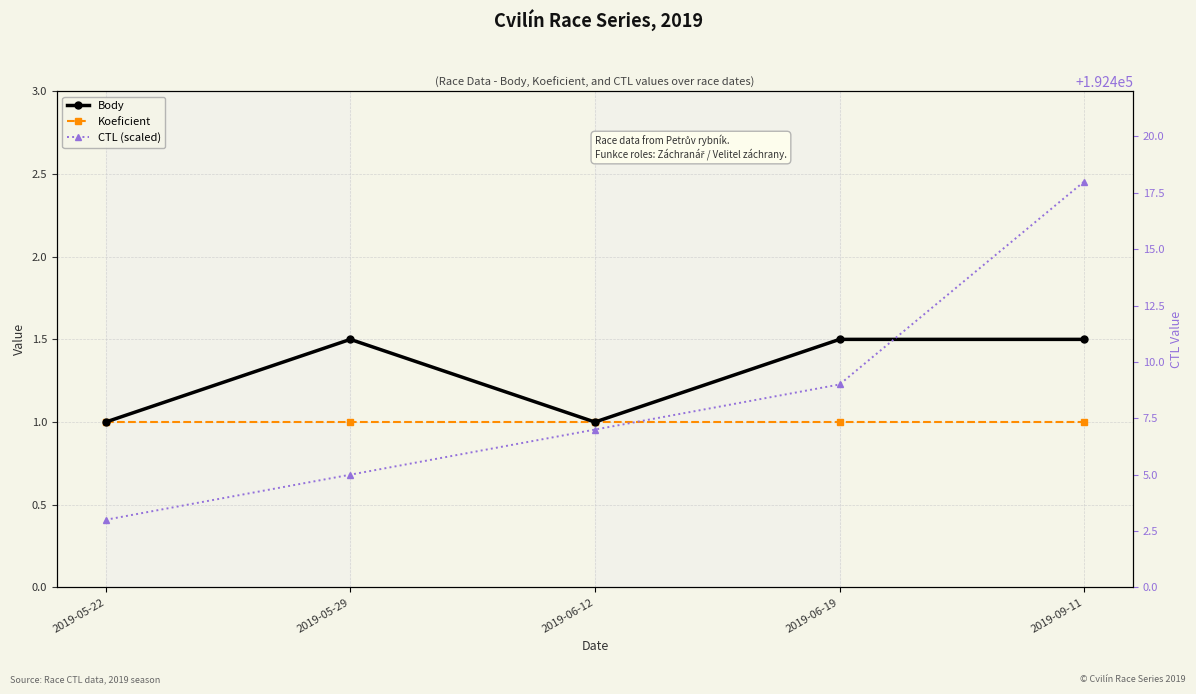

Reading left to right, what are all the values shown in this chart?

Body: 1.0	1.5	1.0	1.5	1.5
Koeficient: 1.0	1.0	1.0	1.0	1.0
CTL (scaled): 192403.0	192405.0	192407.0	192409.0	192418.0